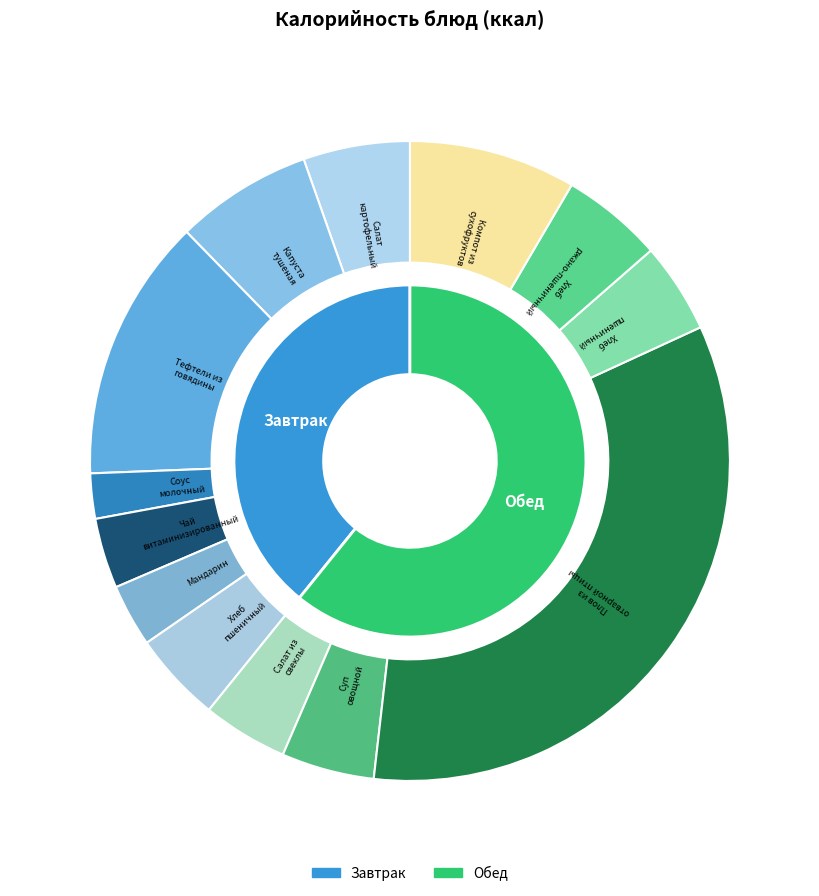

Does Салат из свеклы и моркови account for over 50% of the chart?

No